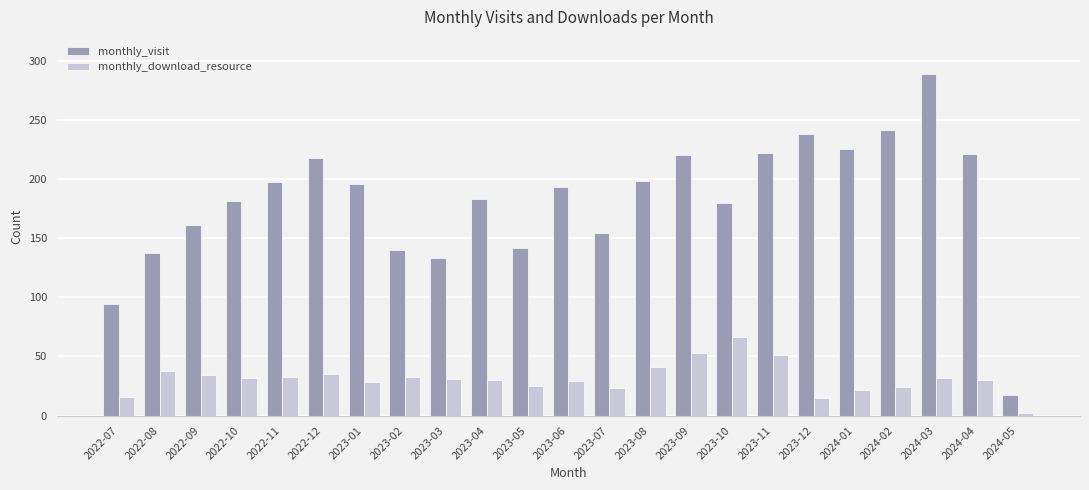

True or false: monthly_visit has a value of 297 at 2023-04.

False